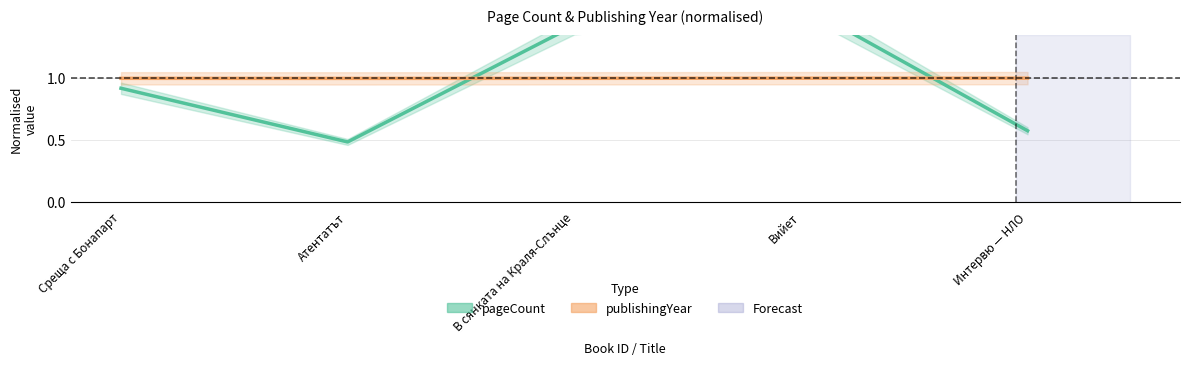

List the labels in order of publishingYear value, largest first.

Интервю — НЛО, Вийет, Среща с Бонапарт, В сянката на Краля-Слънце, Атентатът